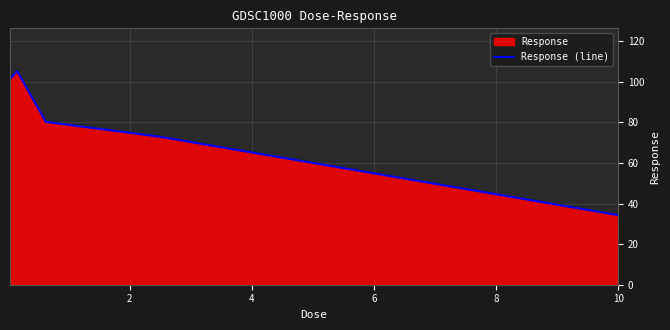

True or false: there are more than 1 points higher than both neighbors.

False